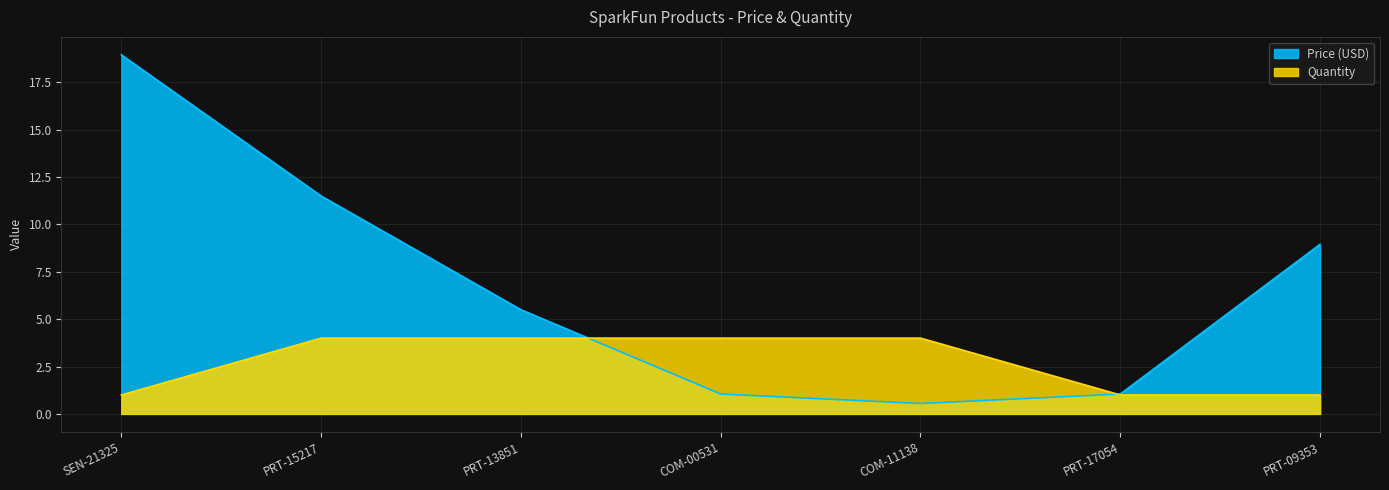

How many times do Quantity and Price (USD) cross each other?

2